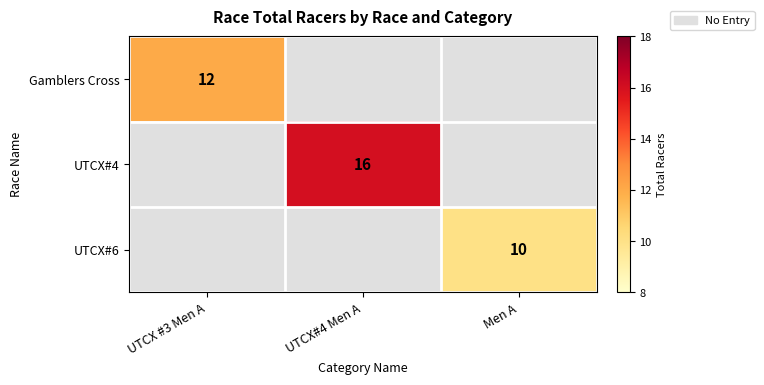

The UTCX#4 series shows 25 at UTCX#4 Men A. True or false?

False